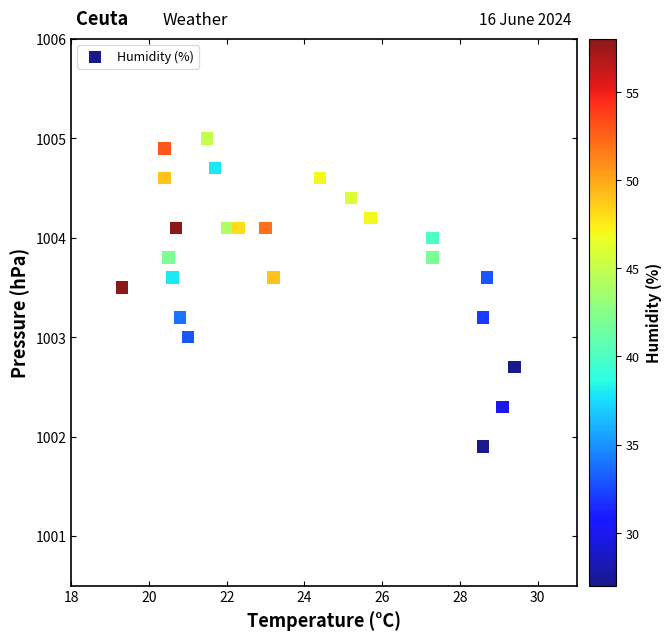

What is the range of X values (max minus min)?

10.1